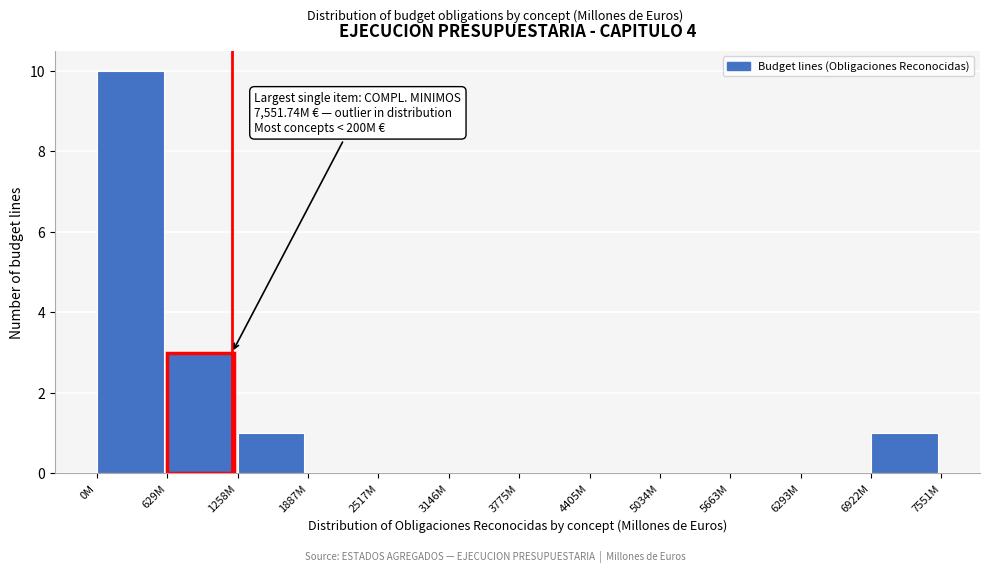

Reading right to left, list all the values displayed in this chart.

6922M=1	6293M=0	5663M=0	5034M=0	4405M=0	3775M=0	3146M=0	2517M=0	1887M=0	1258M=1	629M=3	0M=10